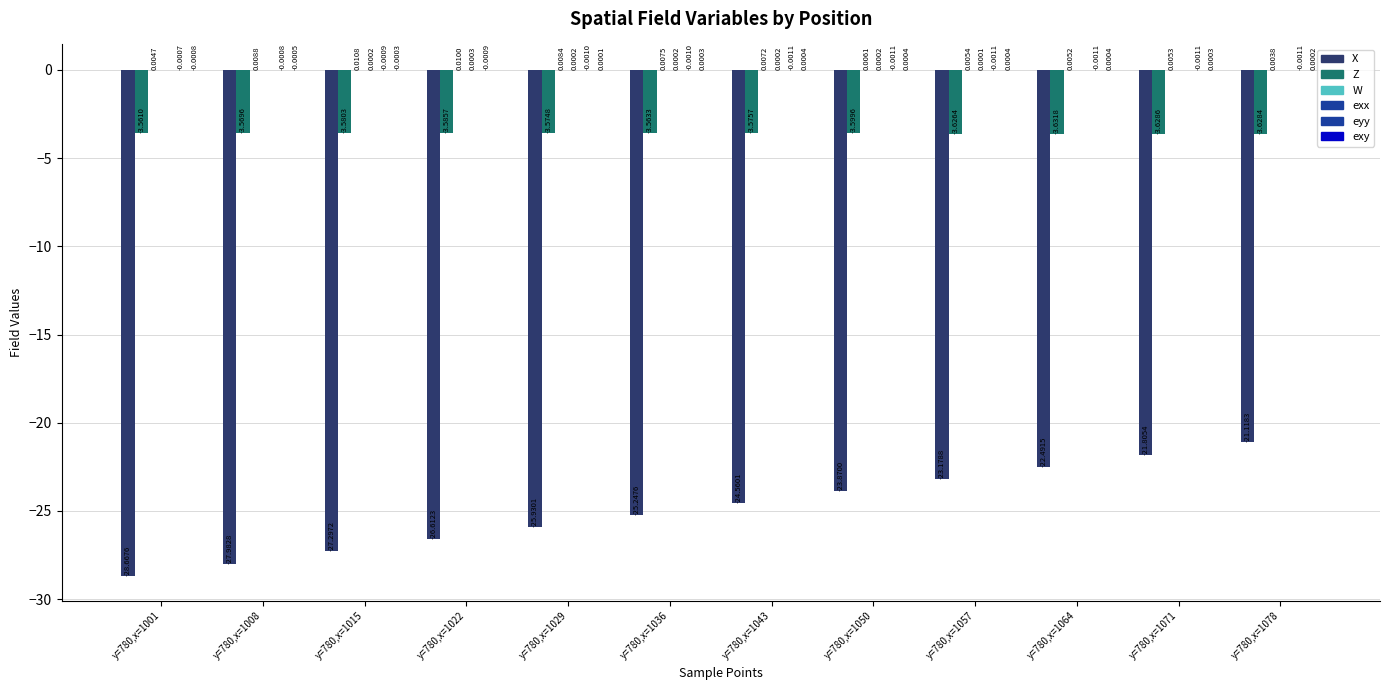

Are the bars grouped side by side (vs. stacked)?

Yes